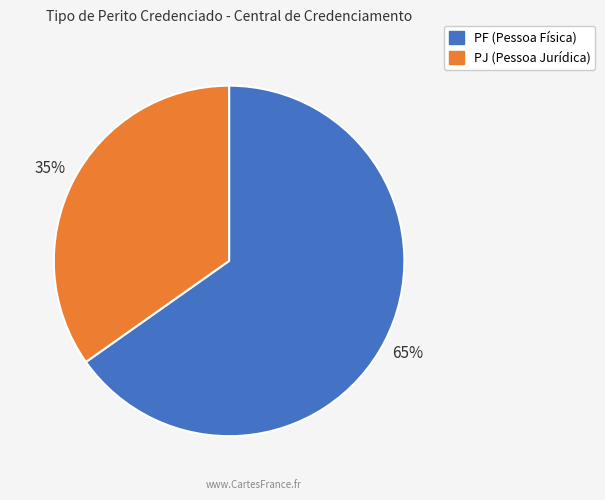

What is the ratio of the value at PJ to the value at PF?

0.5